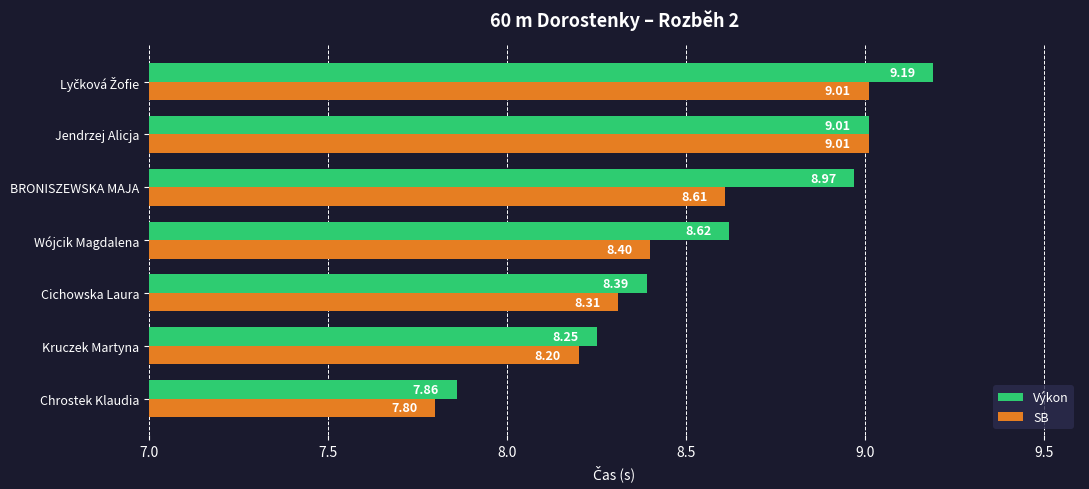

At which label does Výkon reach its minimum?

Chrostek Klaudia